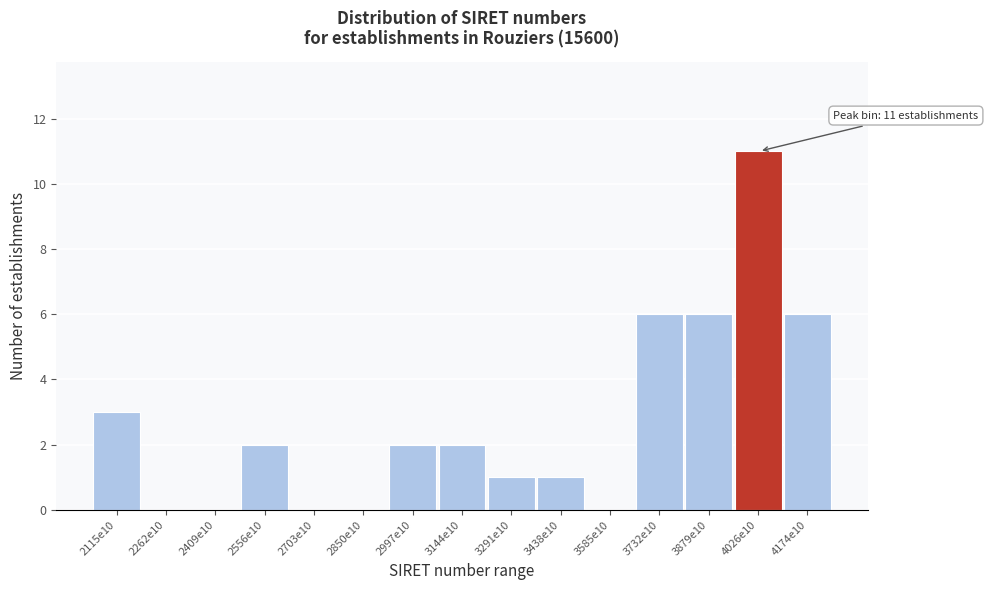

Reading left to right, what are all the values shown in this chart?

2115e10=3	2262e10=0	2409e10=0	2556e10=2	2703e10=0	2850e10=0	2997e10=2	3144e10=2	3291e10=1	3438e10=1	3585e10=0	3732e10=6	3879e10=6	4026e10=11	4174e10=6